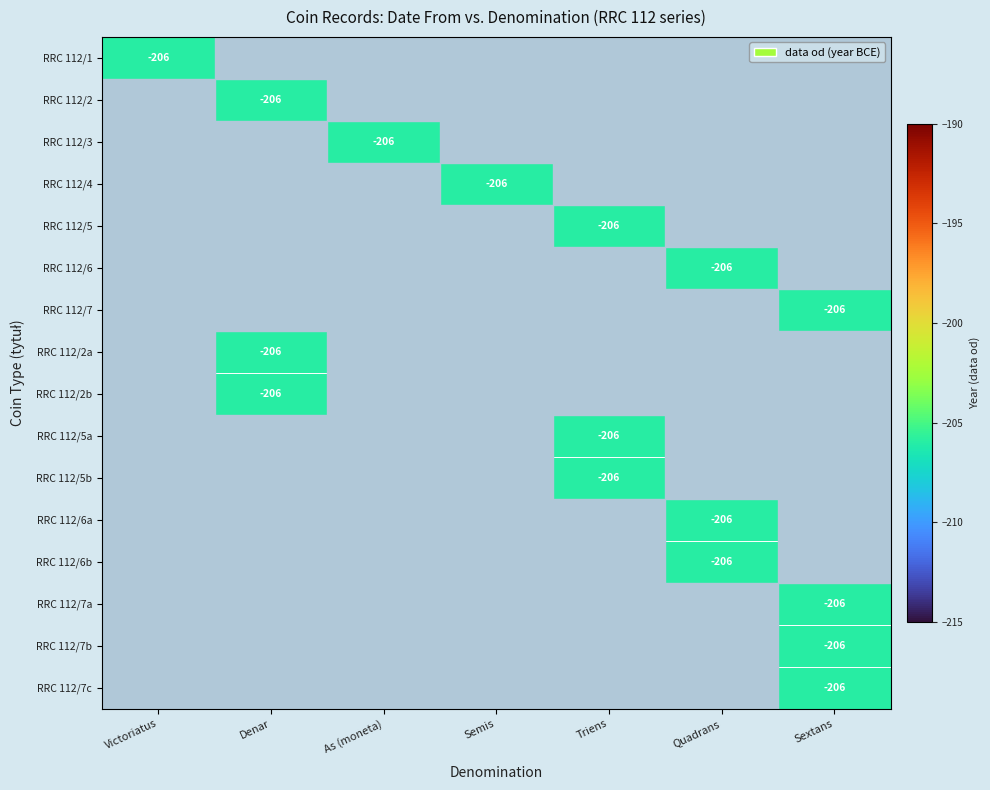

Is it true that RRC 112/7a equals -206 at Sextans?

True